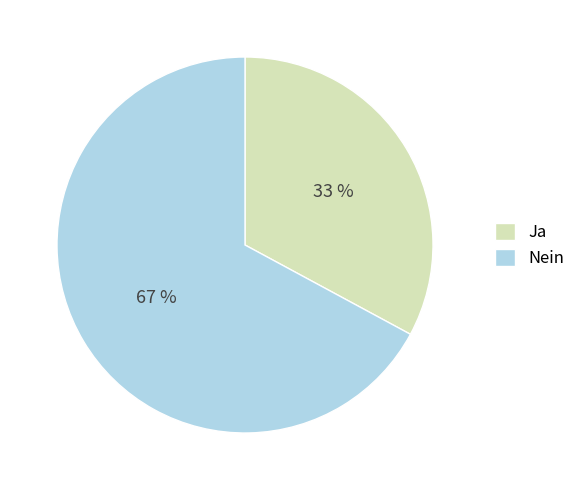

The Ja slice represents 33% of the pie. True or false?

True